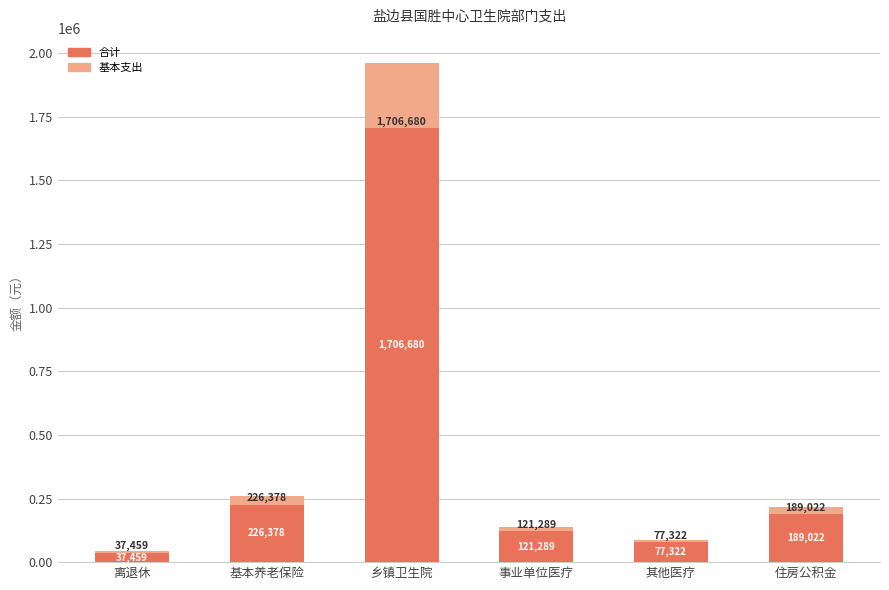

What is the label of the 5th bar from the right?

基本养老保险